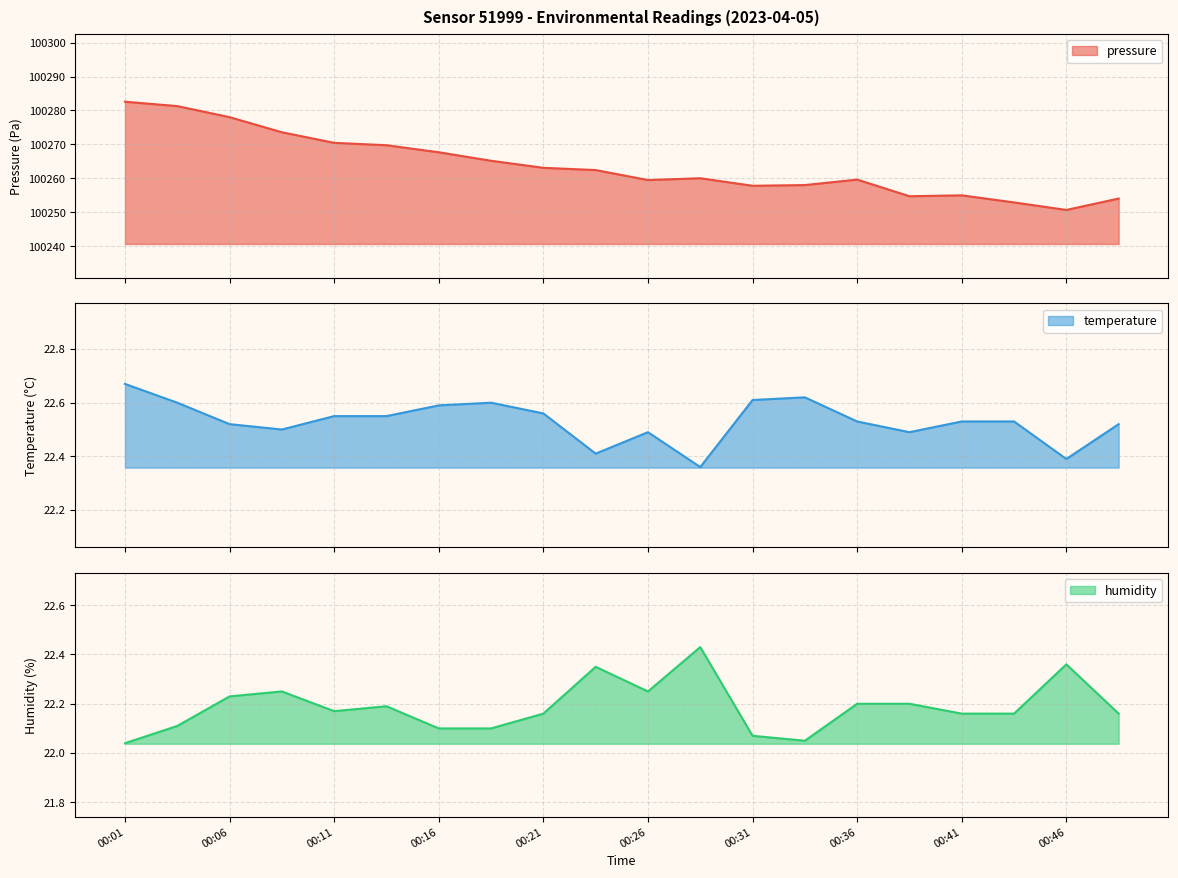

List the series in order of their peak value, highest first.

pressure, temperature, humidity